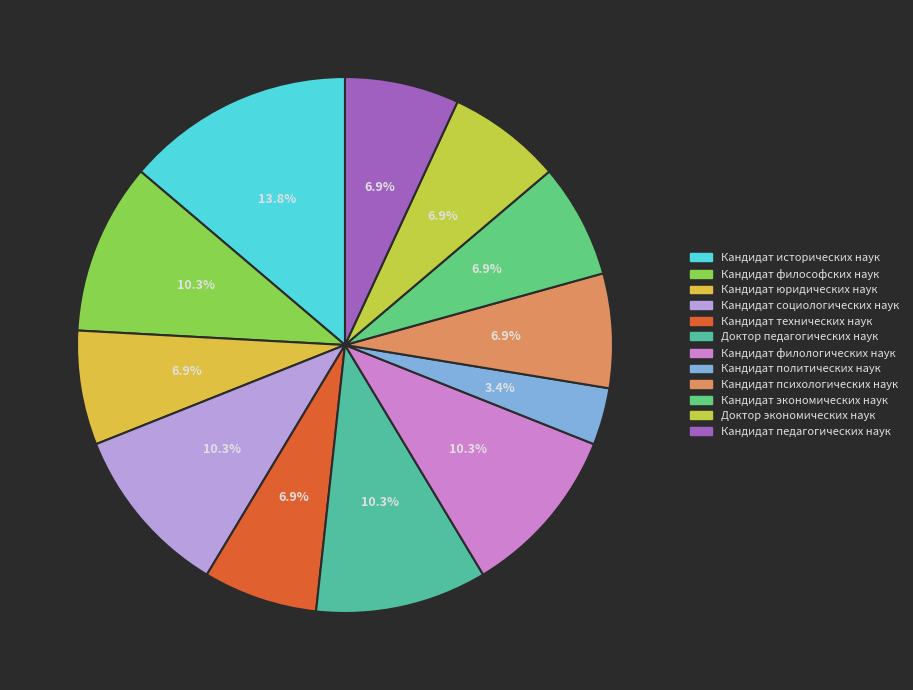

Does Кандидат технических наук represent more than half of the total?

No